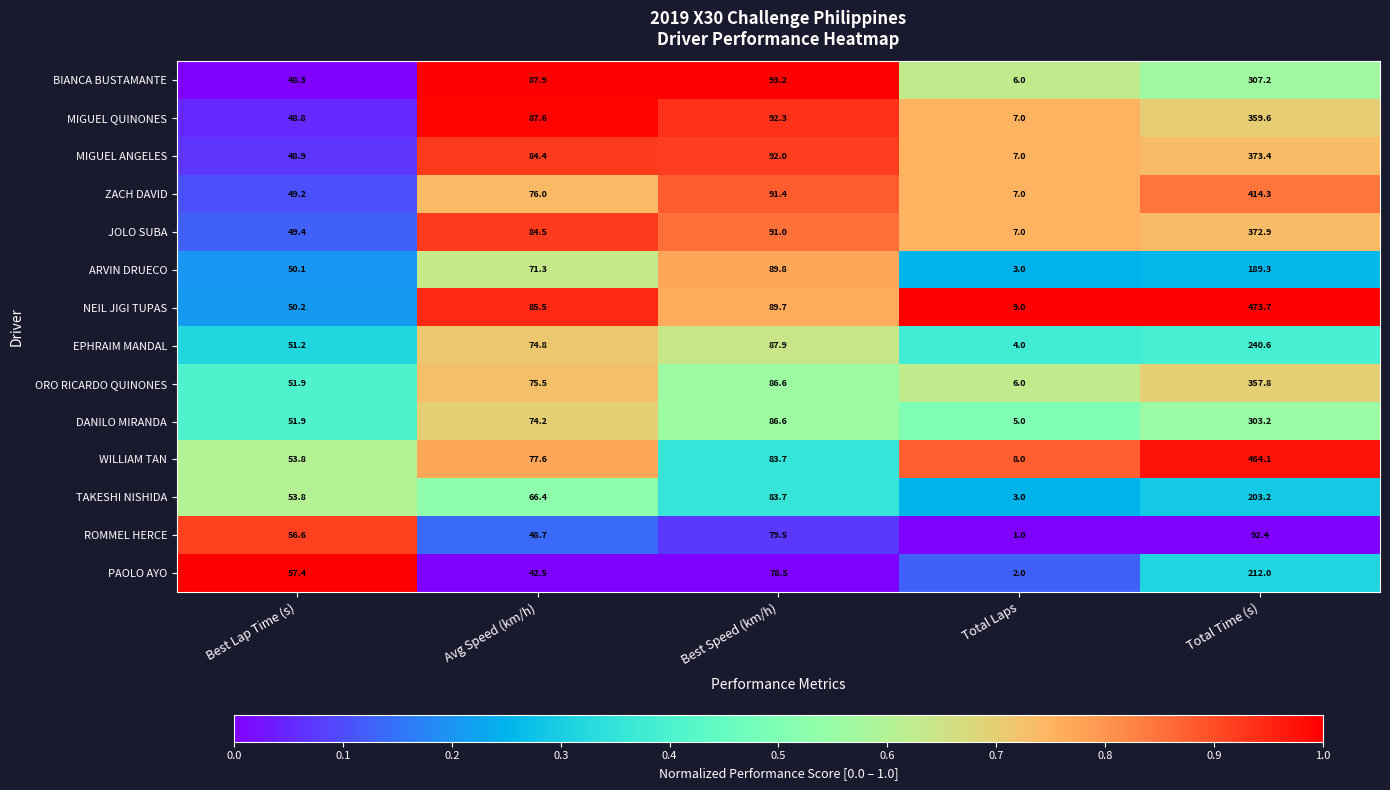

What is the total value across all series at Best Lap Time (s)?

721.5